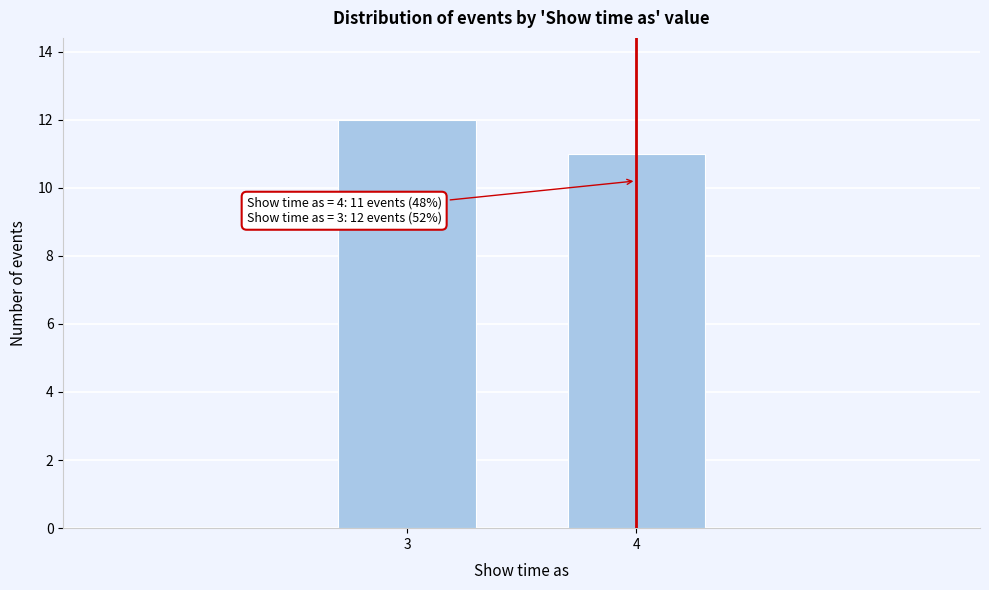

Reading left to right, transcribe all the data shown in this chart.

12	11